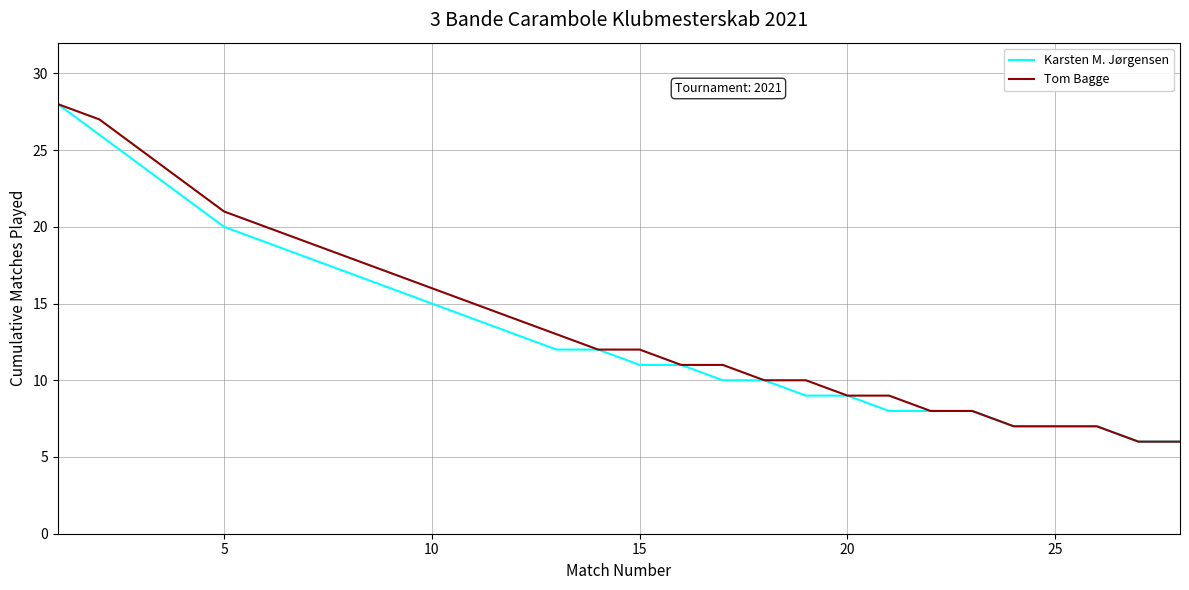

What is the lowest value of the Tom Bagge series?

6